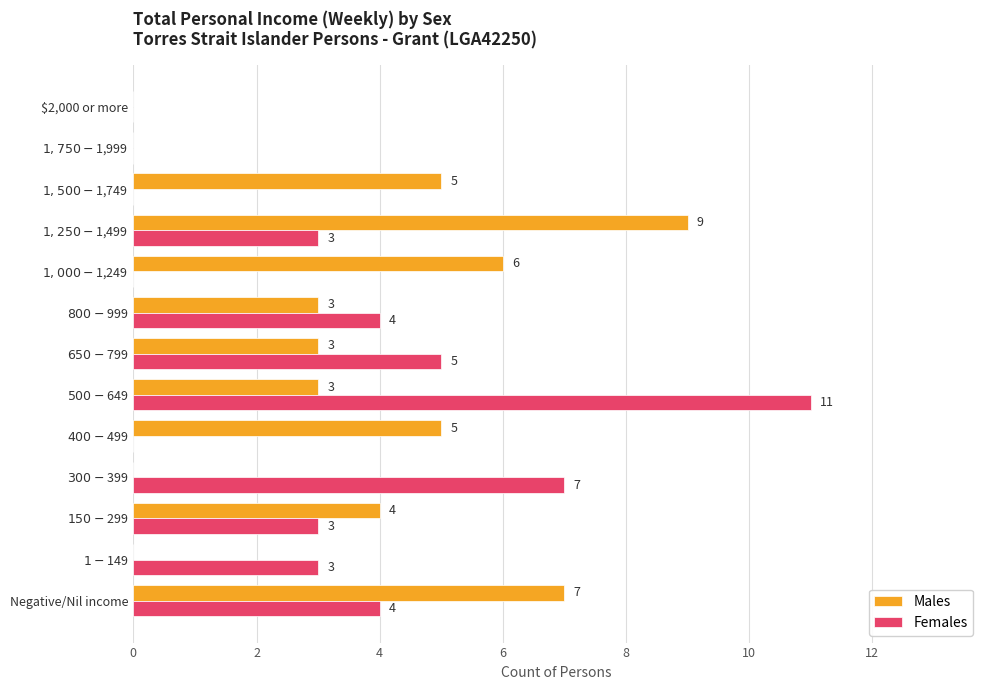

Where is Males nearest to the value 4?

$150-$299